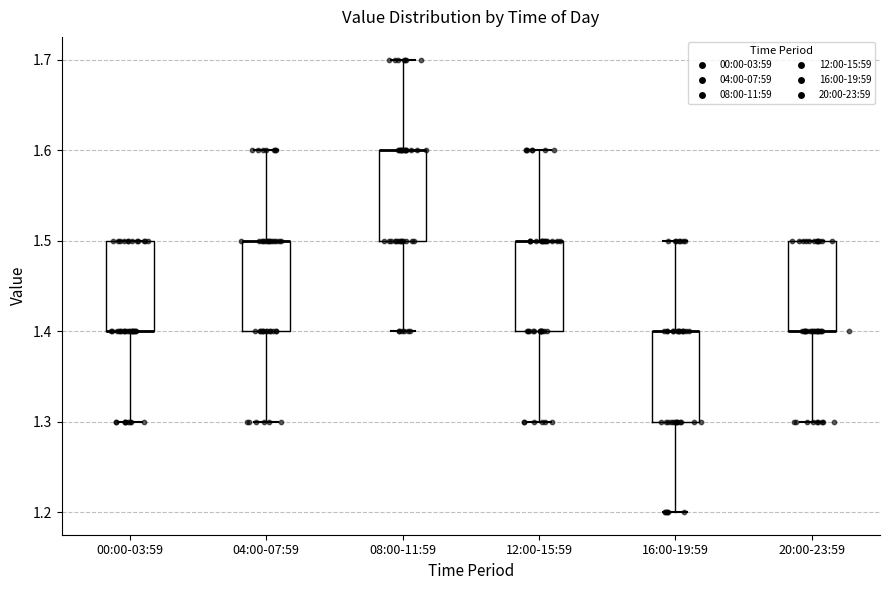

Reading left to right, read every box against the y-axis: the position of its median line, the range the box covers, and the ends of its whiskers. The values are not printed on the chart, so give them approximately, as read against the axis.

00:00-03:59: median 1.4 (drawn on the box's lower edge), box 1.4 to 1.5, whiskers 1.3 to 1.5
04:00-07:59: median 1.5 (drawn on the box's upper edge), box 1.4 to 1.5, whiskers 1.3 to 1.6
08:00-11:59: median 1.6 (drawn on the box's upper edge), box 1.5 to 1.6, whiskers 1.4 to 1.7
12:00-15:59: median 1.5 (drawn on the box's upper edge), box 1.4 to 1.5, whiskers 1.3 to 1.6
16:00-19:59: median 1.4 (drawn on the box's upper edge), box 1.3 to 1.4, whiskers 1.2 to 1.5
20:00-23:59: median 1.4 (drawn on the box's lower edge), box 1.4 to 1.5, whiskers 1.3 to 1.5